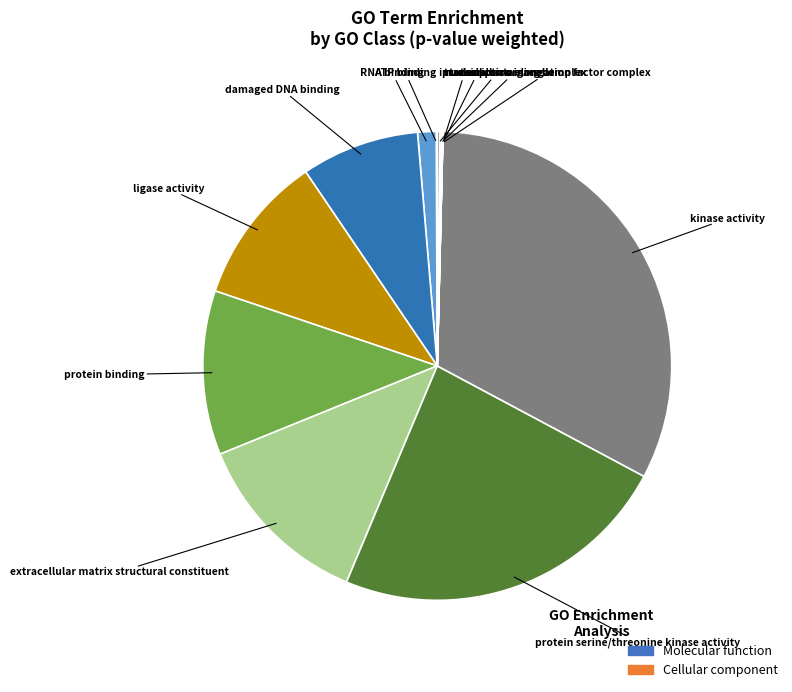

Is there a majority slice in this chart?

No